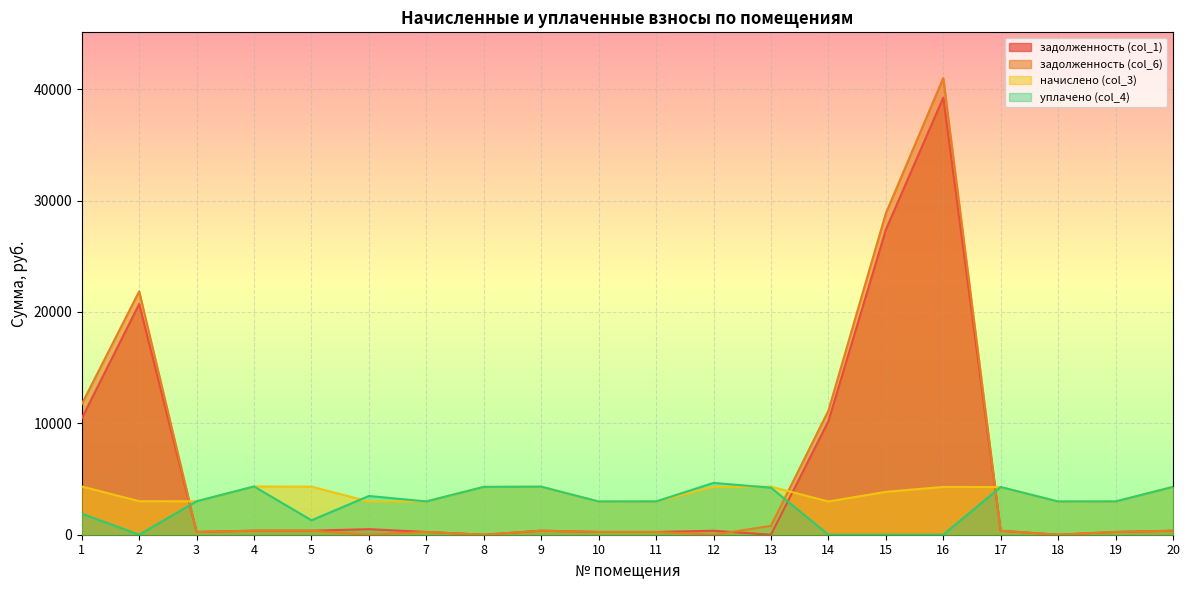

Where is the first local minimum for уплачено (col_4)?

2